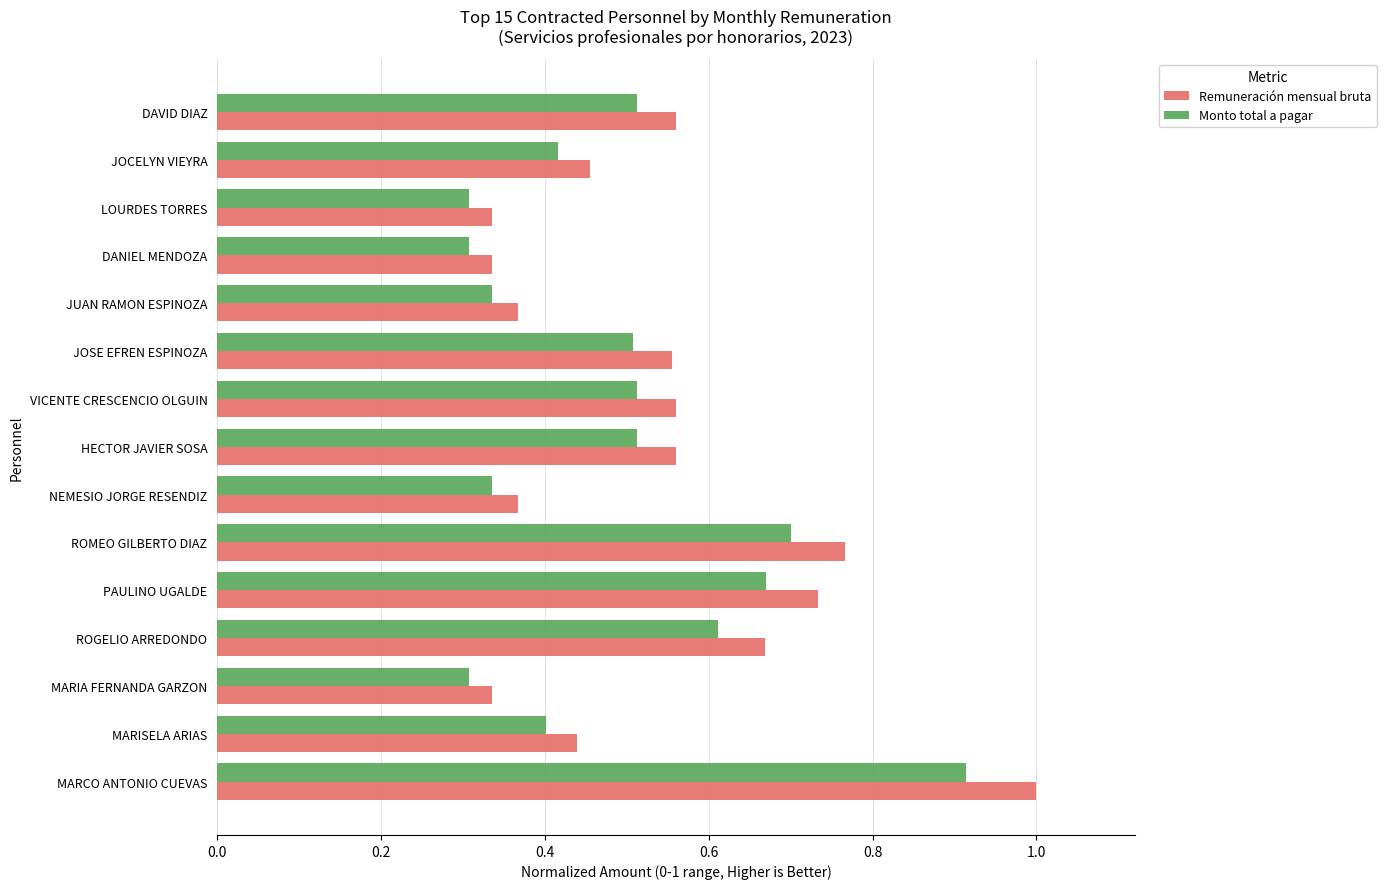

List the series in order of their peak value, lowest first.

Monto total a pagar, Remuneración mensual bruta